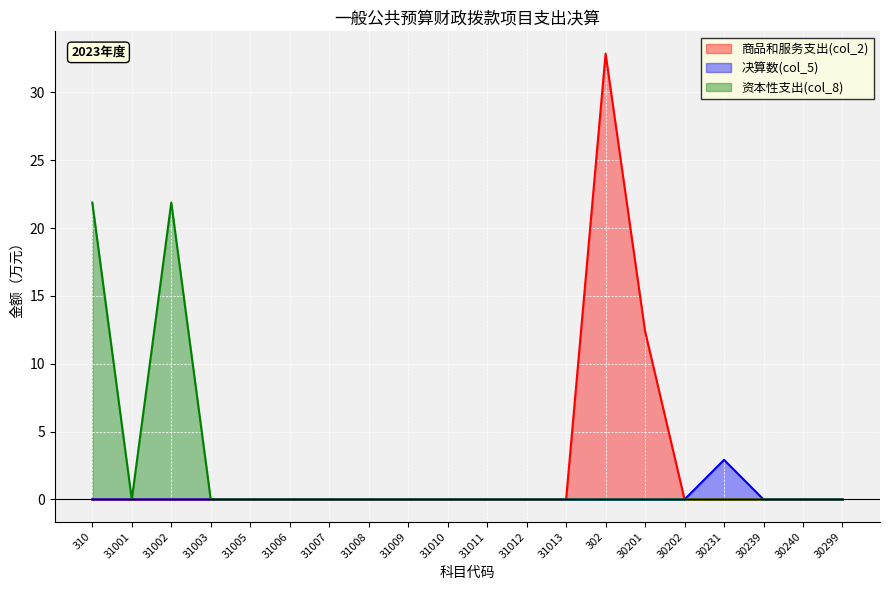

True or false: 商品和服务支出(col_2) and 决算数(col_5) intersect in this chart.

False